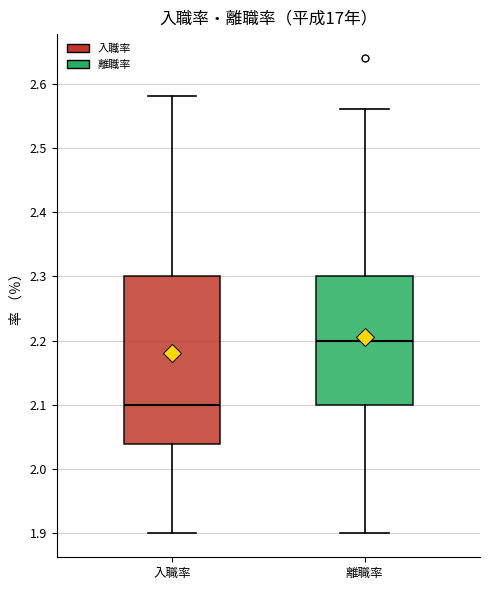

Which box is the tallest, from its lower edge to its upper edge?

入職率